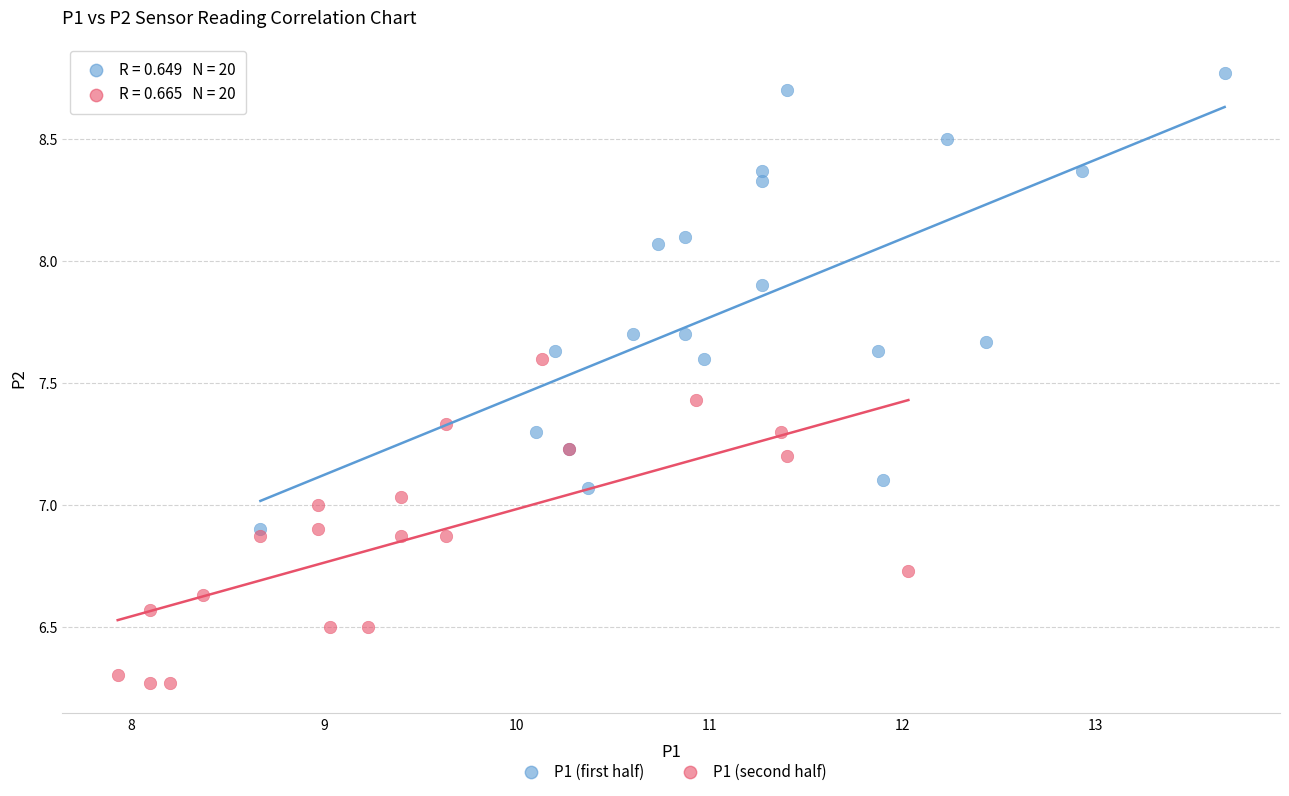

Which series has the largest Y range (max minus min)?

P1 (first half)